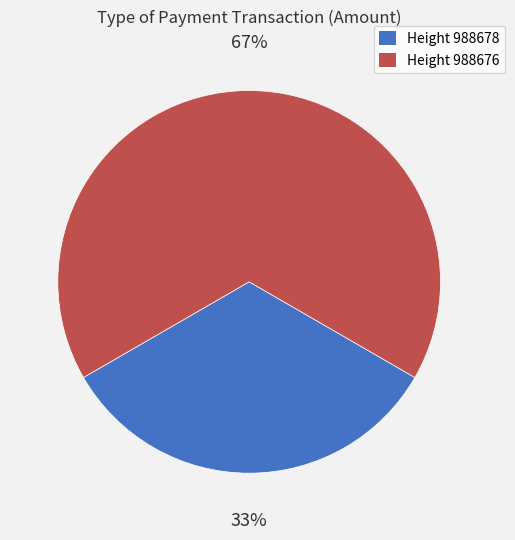

To the nearest percent, what is the average slice percentage?

50%